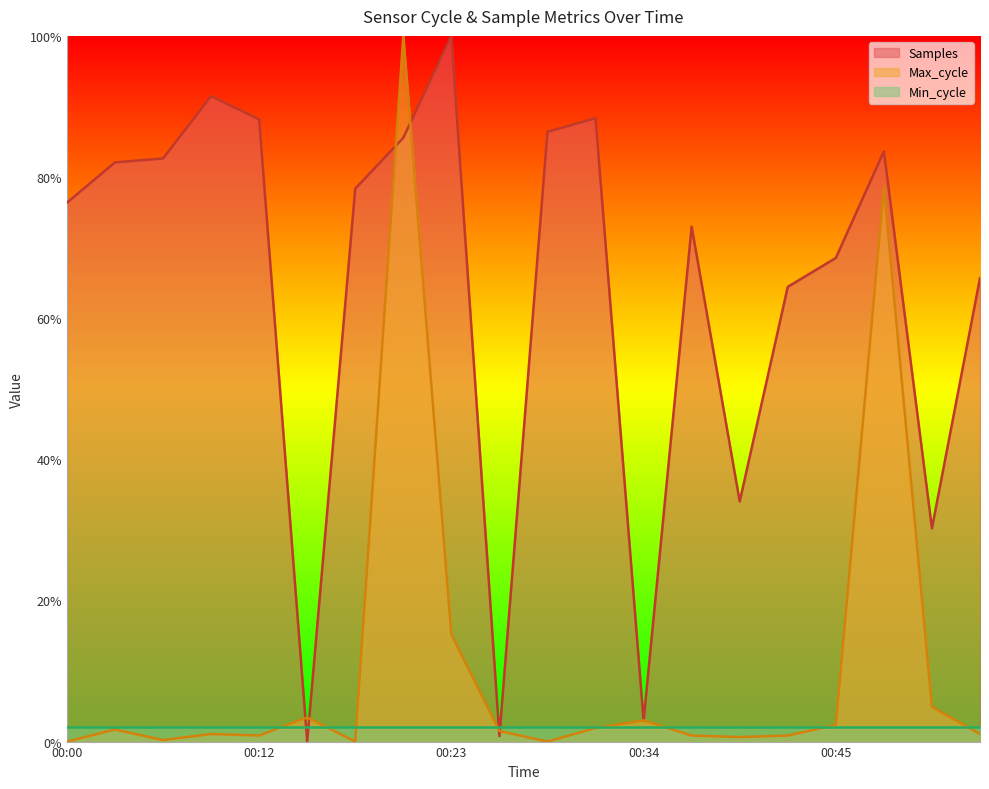

What are all the series names shown in the legend?

Samples, Max_cycle, Min_cycle